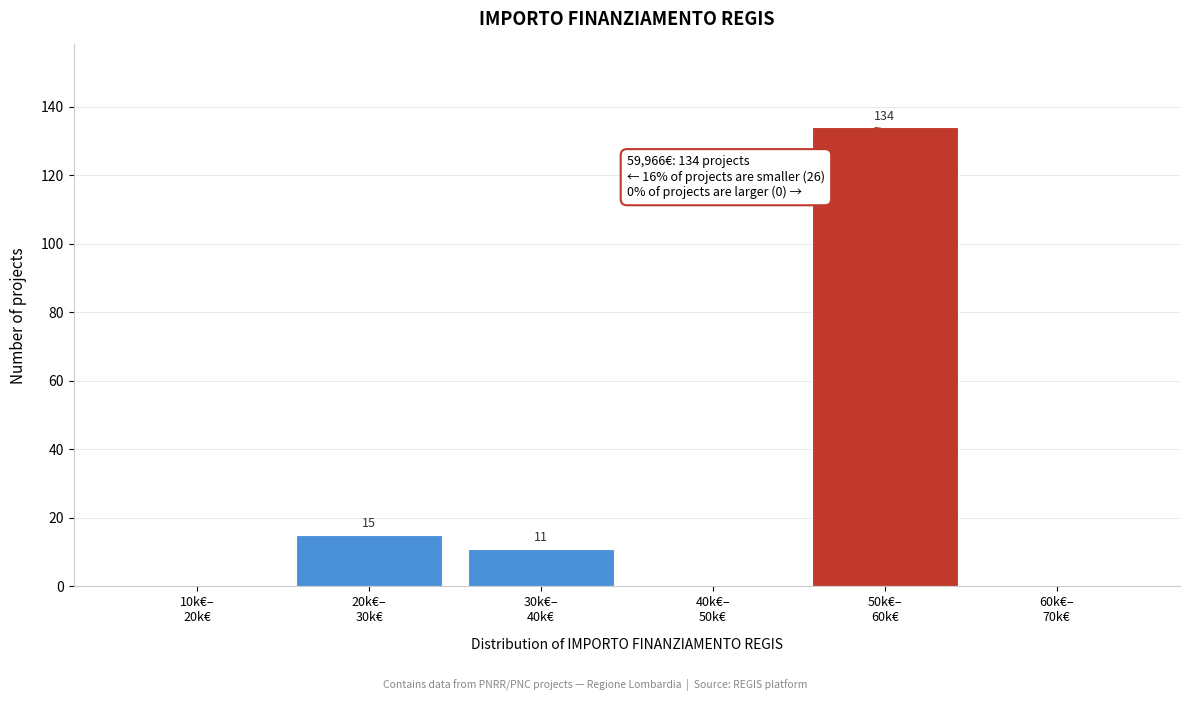

What is the maximum value shown in the chart?

134